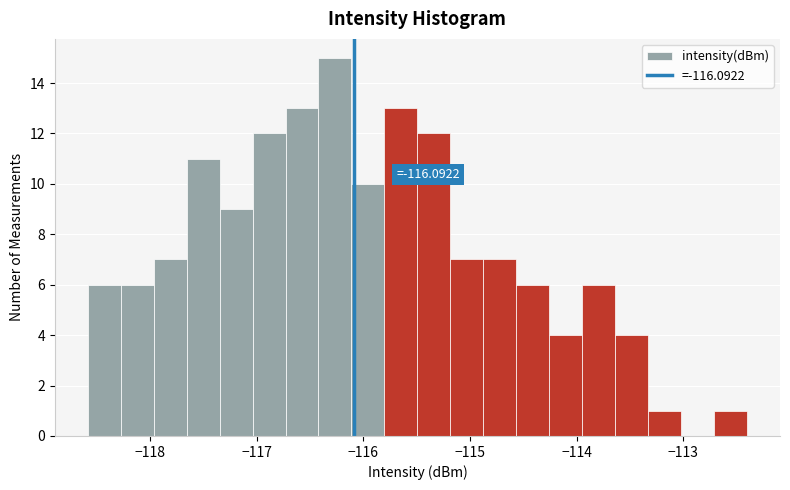

Around what value on the x-axis is the tallest bar? Give the approximate position of its centre, as read against the axis.

-116.3